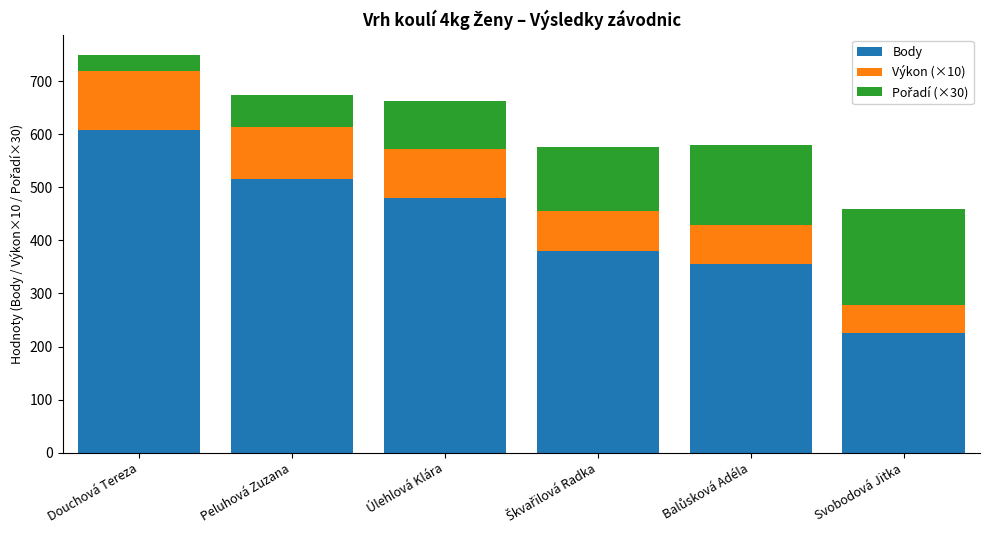

Reading right to left, what are the values for Body?

226.0	356.0	379.0	480.0	516.0	608.0